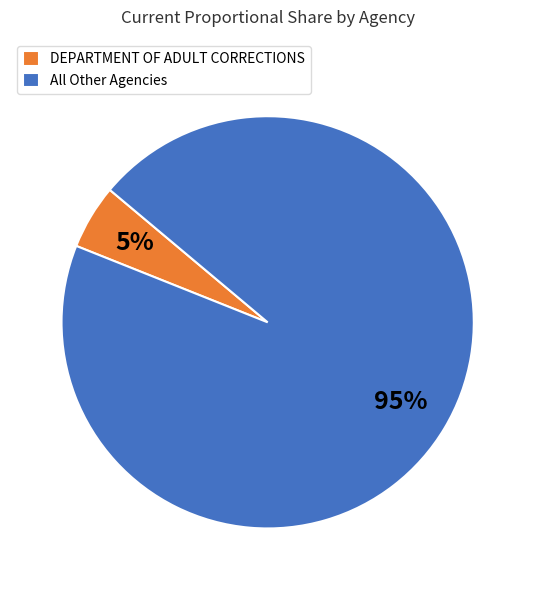

Combined, do DEPARTMENT OF ADULT CORRECTIONS and All Other Agencies account for over 50%?

Yes